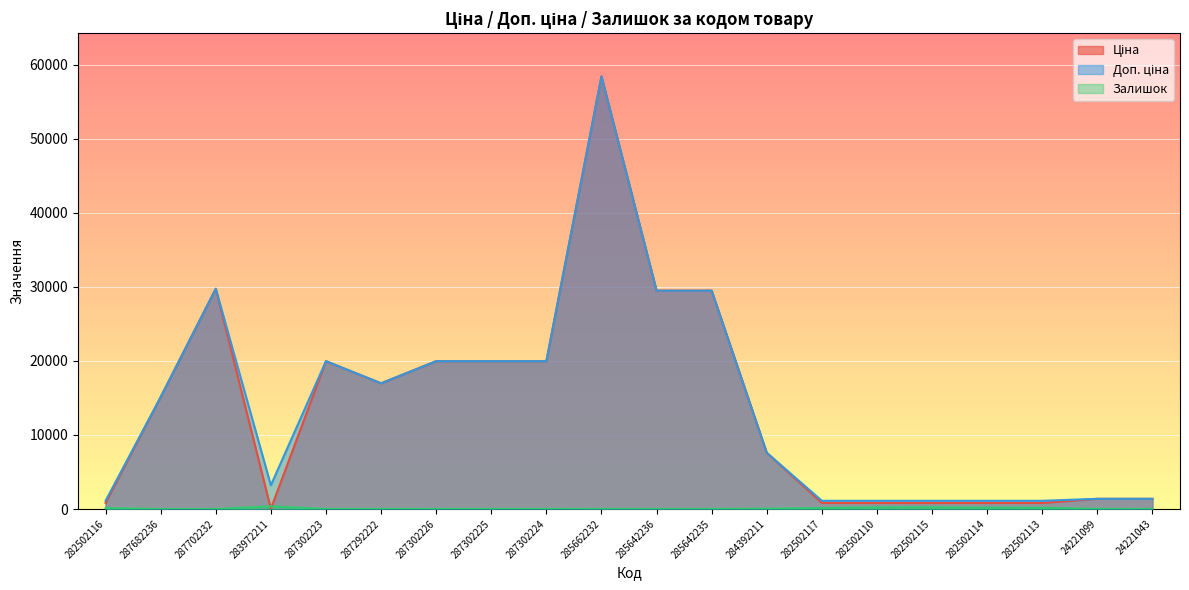

What is the label of the 14th point from the left?

282502117